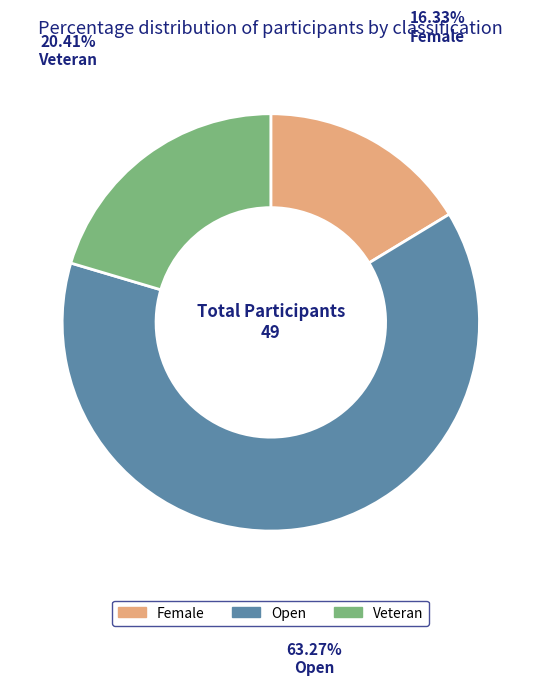

Rank the categories by value from lowest to highest.

Female, Veteran, Open